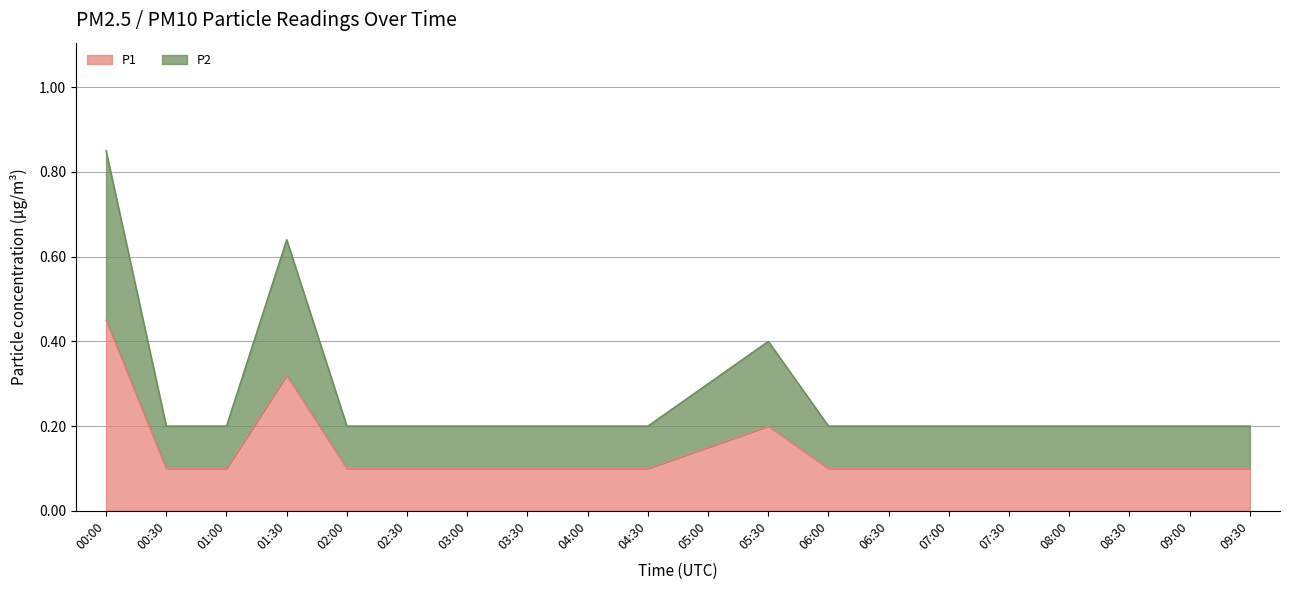

Count the number of categories in the chart.

20